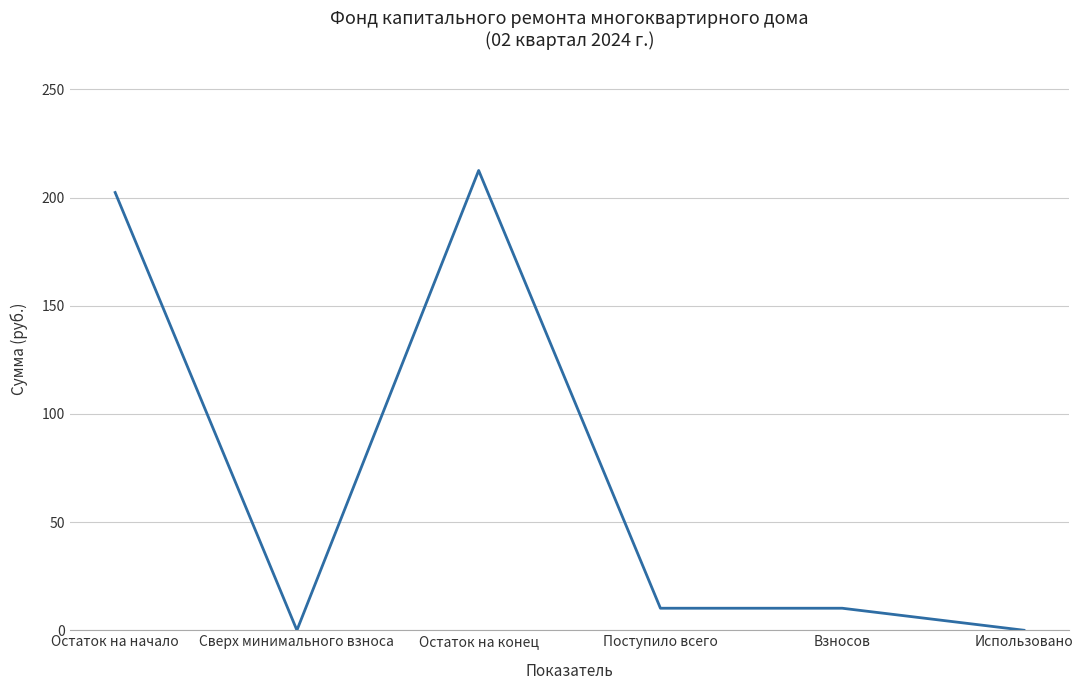

Which has a higher value, Остаток на начало or Сверх минимального взноса?

Остаток на начало